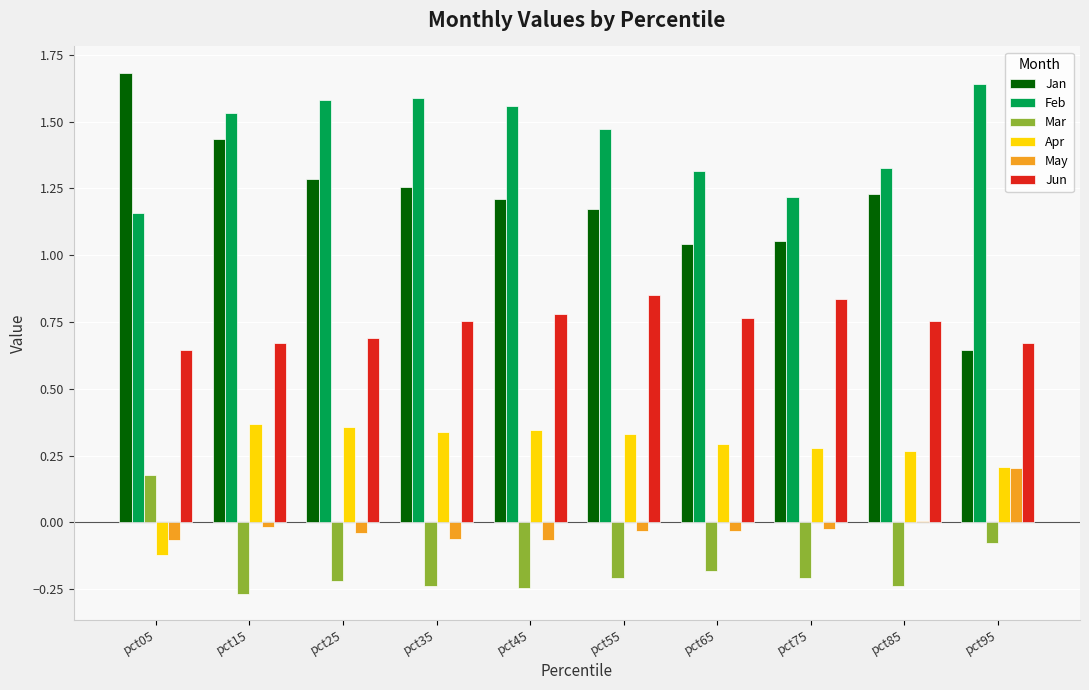

Are the bars horizontal?

No